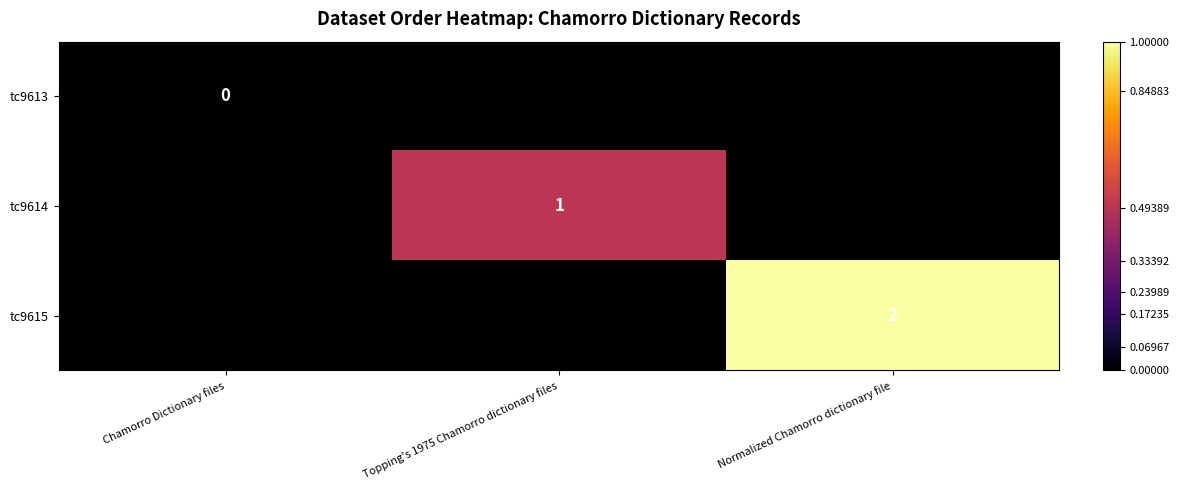

Is it true that tc9614 equals 2 at Topping's 1975 Chamorro dictionary files?

False